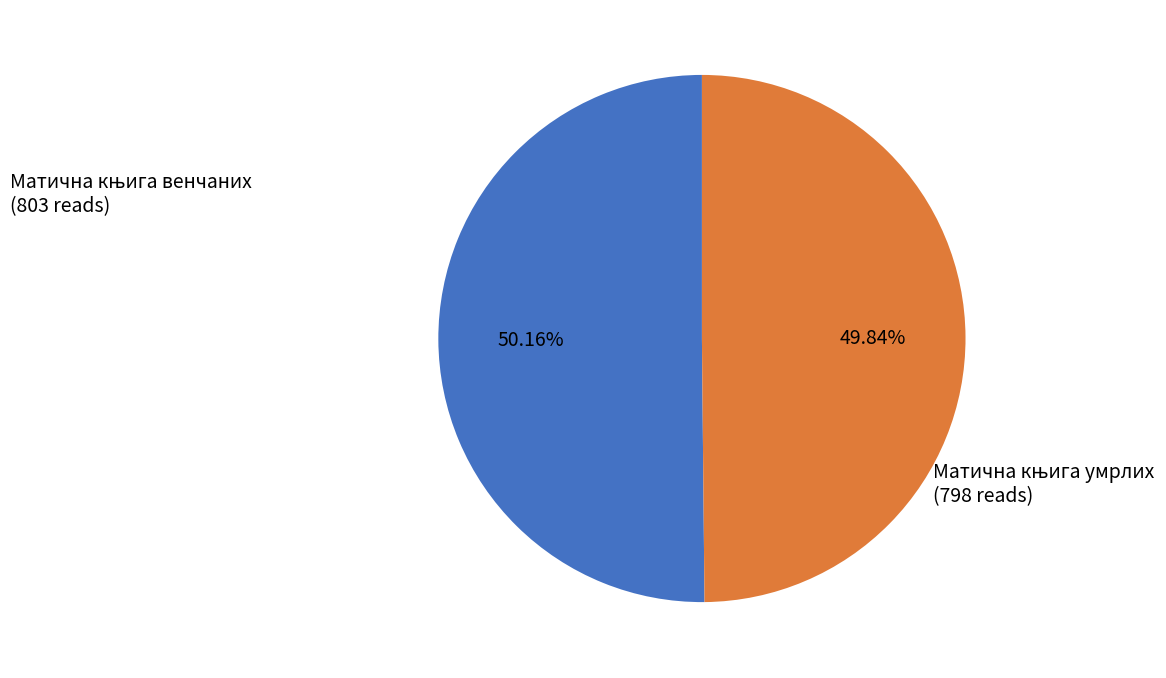

Count the number of slices in the pie.

2